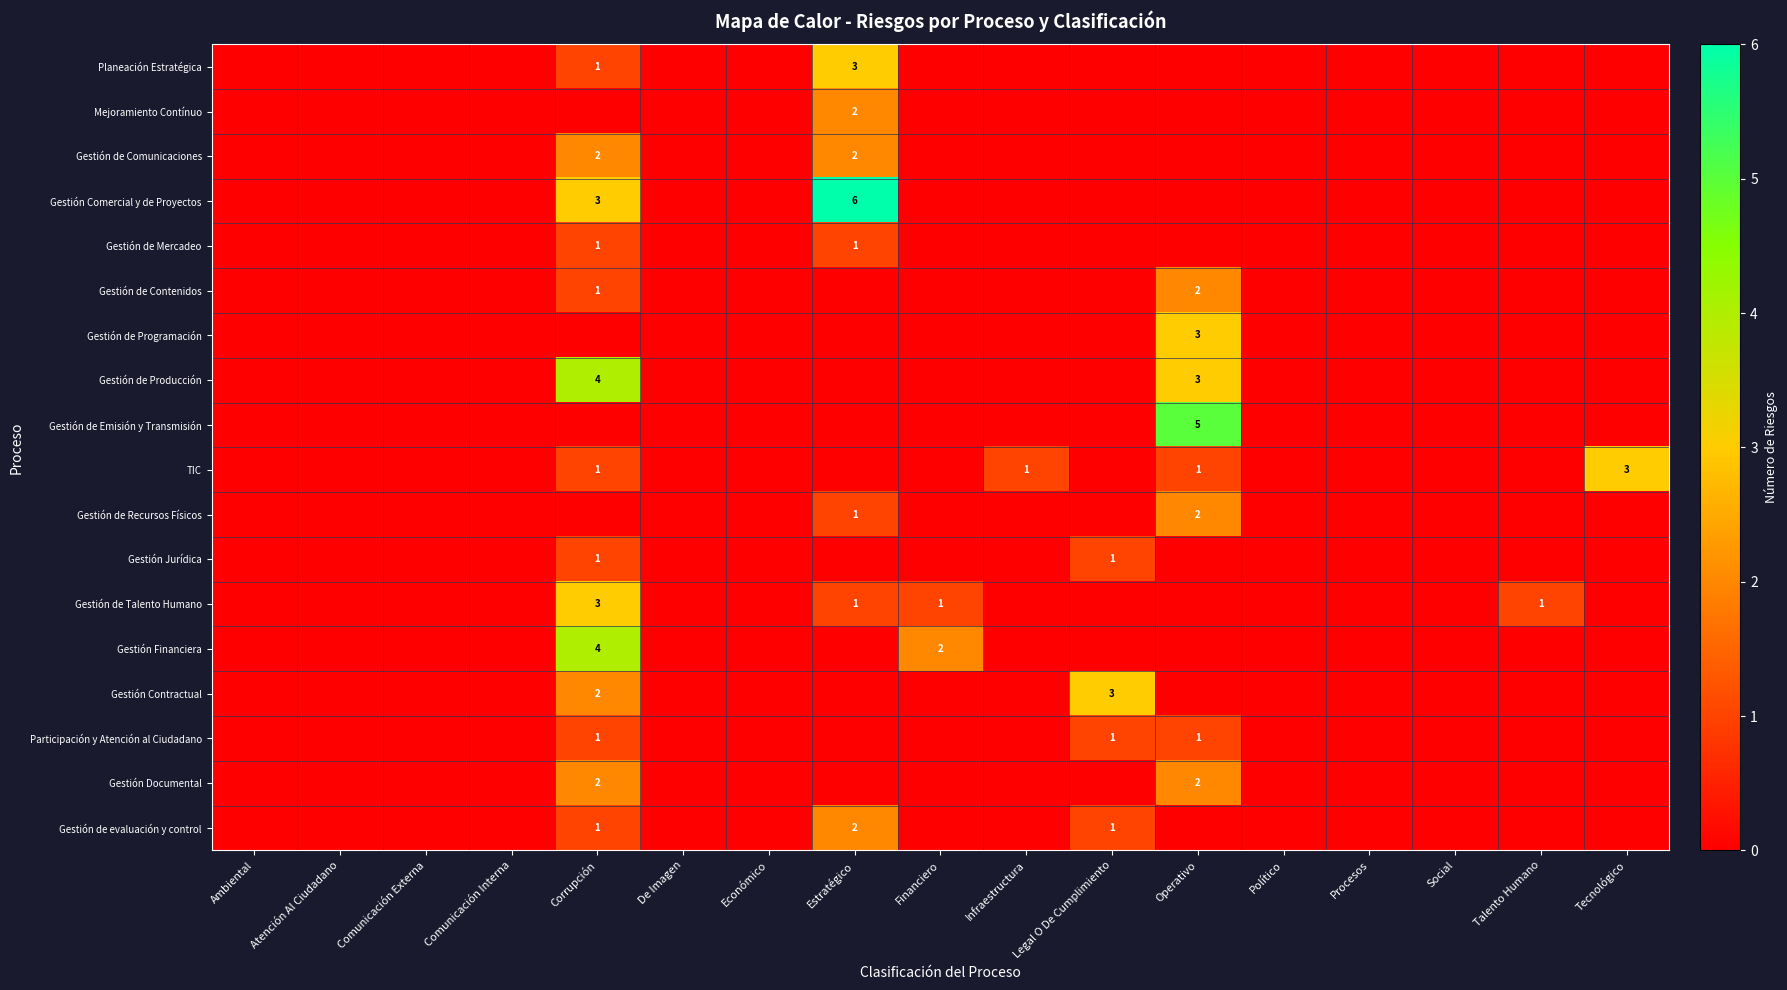

The value of Gestión Financiera at Financiero is 2. True or false?

True